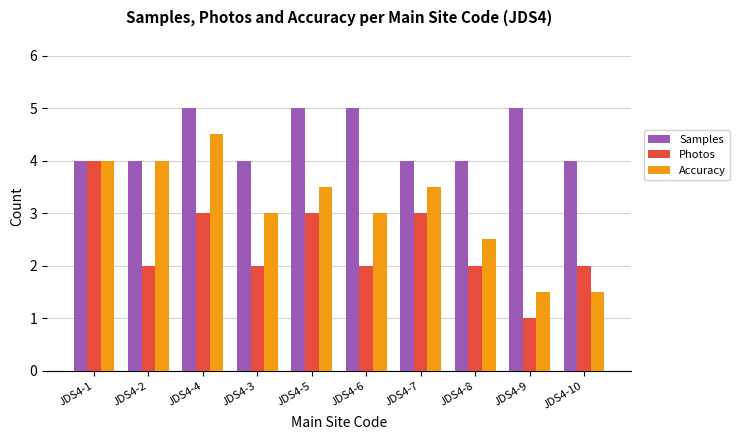

List the series in order of their overall mean, highest first.

Samples, Accuracy, Photos